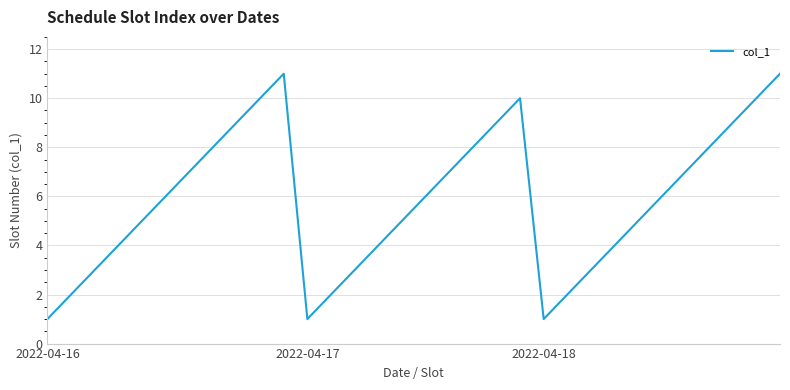

What is the difference between the maximum and minimum values?

10